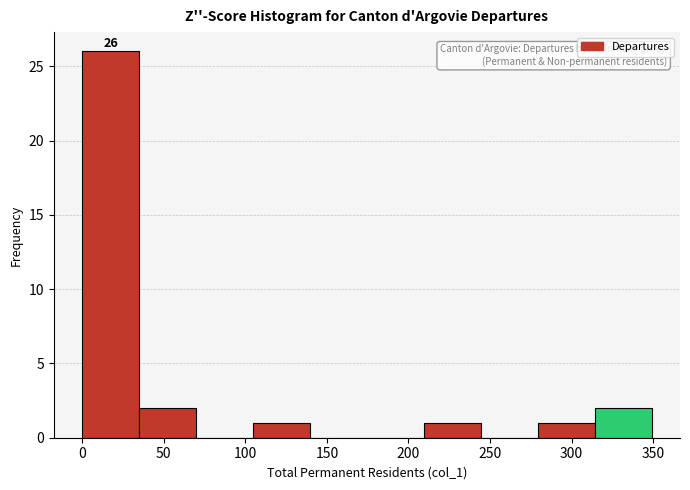

Which range on the x-axis has the tallest bar?

0 to 35